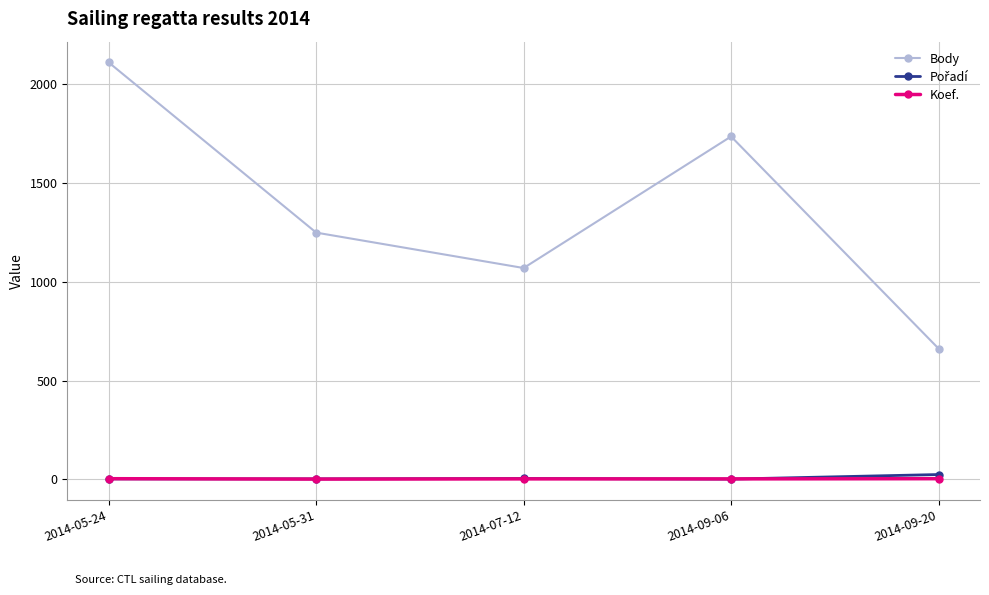

The value of Body at 2014-07-12 is 1069. True or false?

True